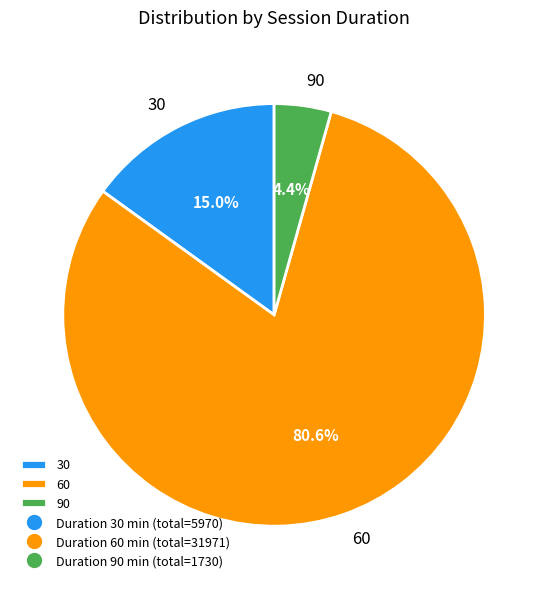

Does 60 represent more than half of the total?

Yes